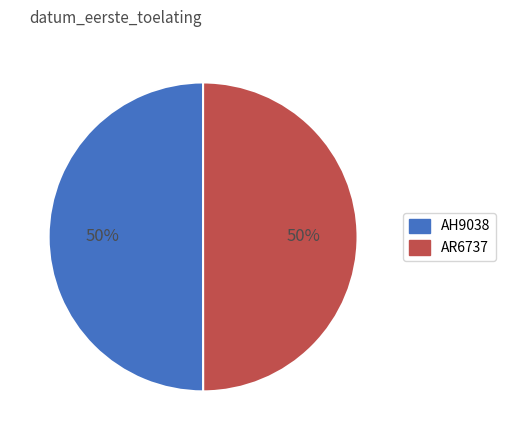

The AH9038 slice represents 39% of the pie. True or false?

False